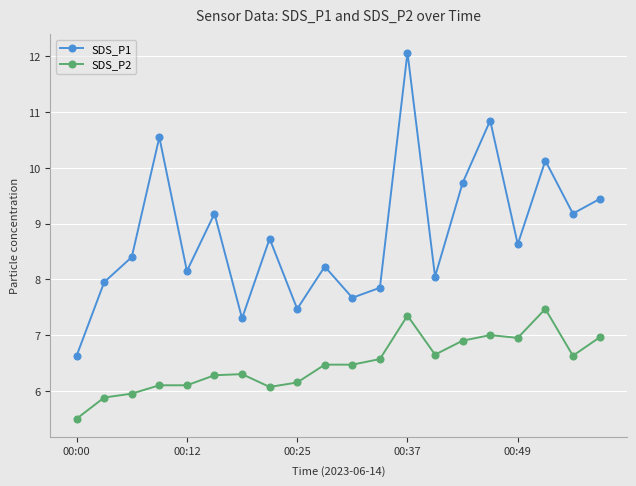

True or false: SDS_P2 and SDS_P1 intersect in this chart.

False